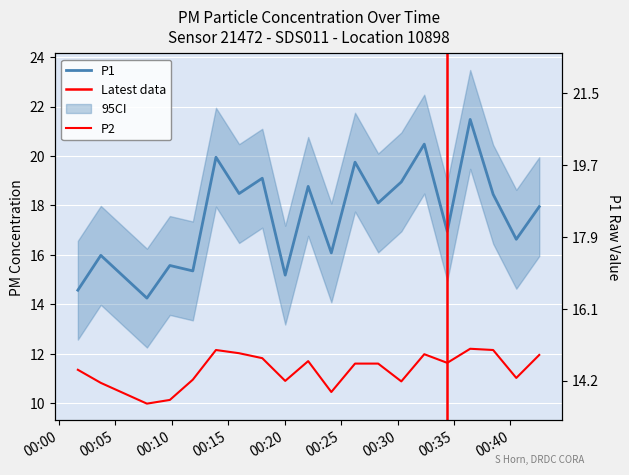

At which category is the sum across all series the highest?

2023-01-19T00:36:26